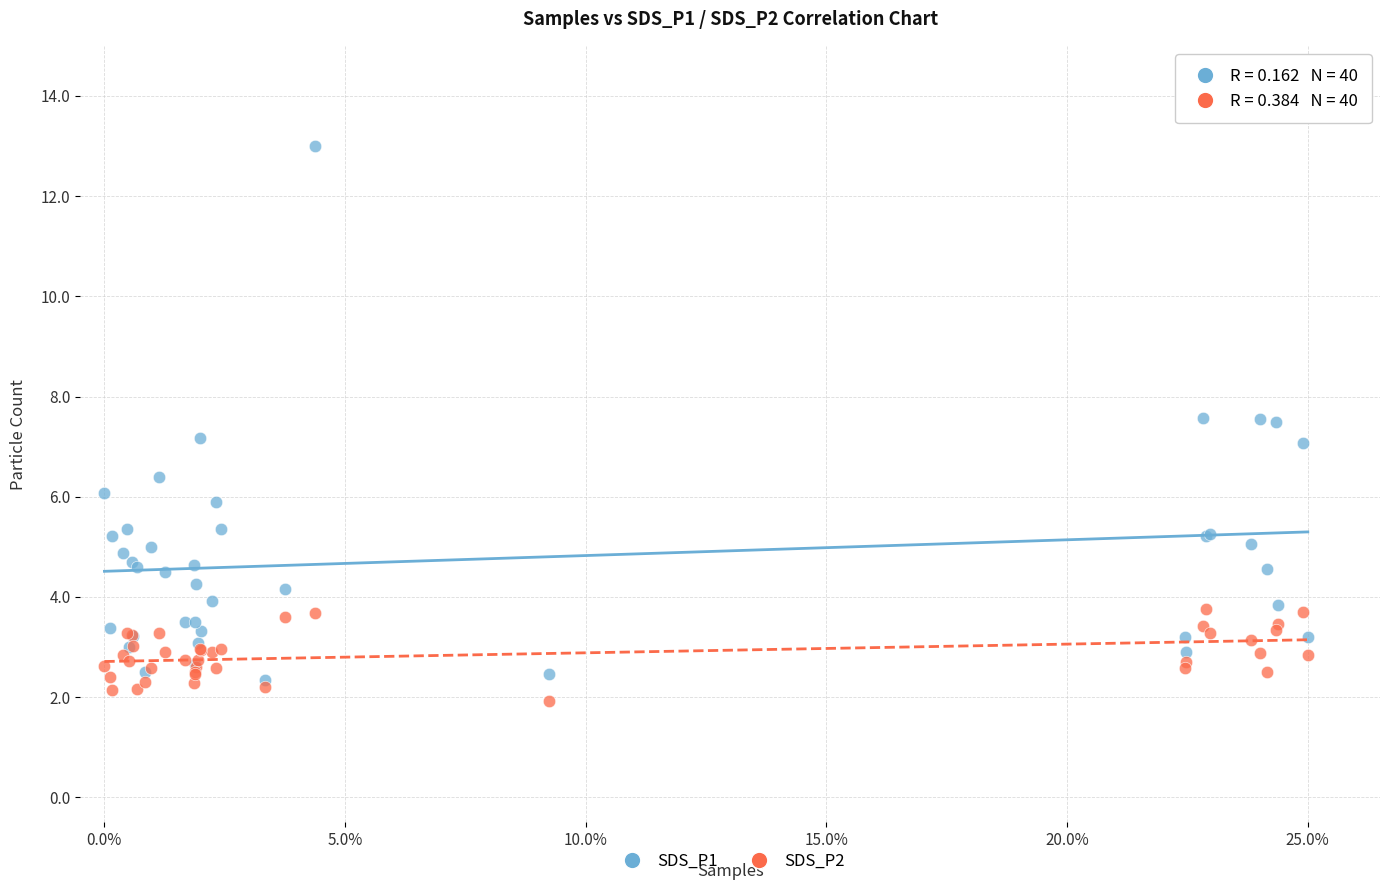

What are all the series names shown in the legend?

SDS_P1, SDS_P2